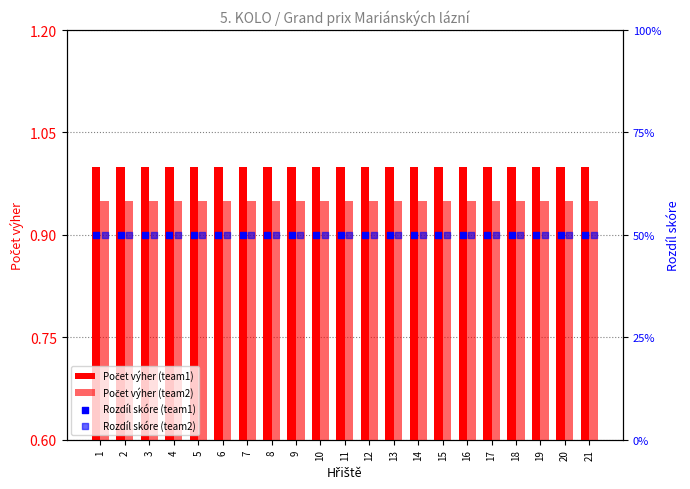

At which category is the sum across all series the highest?

1